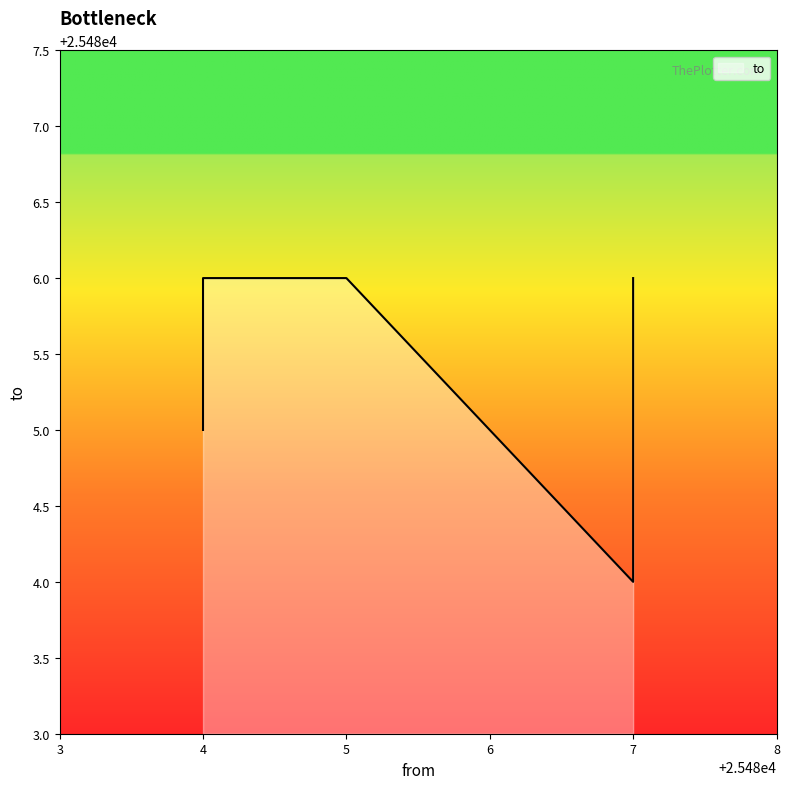

What is the greatest value displayed?

25486